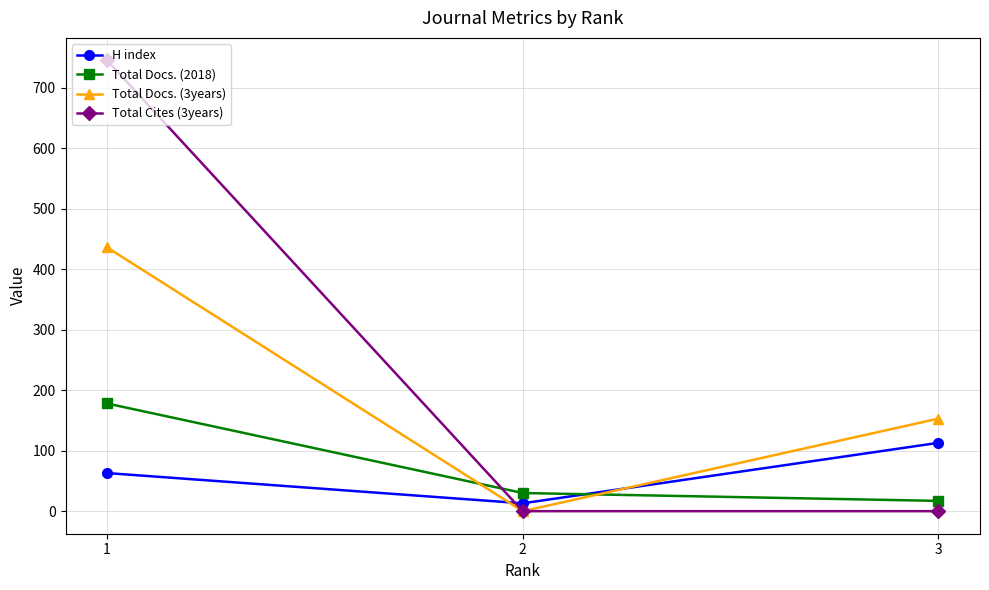

At which category is the sum across all series the highest?

1